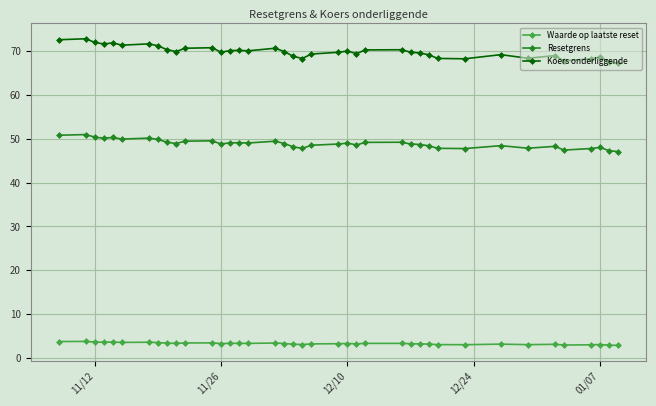

In Resetgrens, how many points are higher than both neighbors (excluding endpoints)?

11